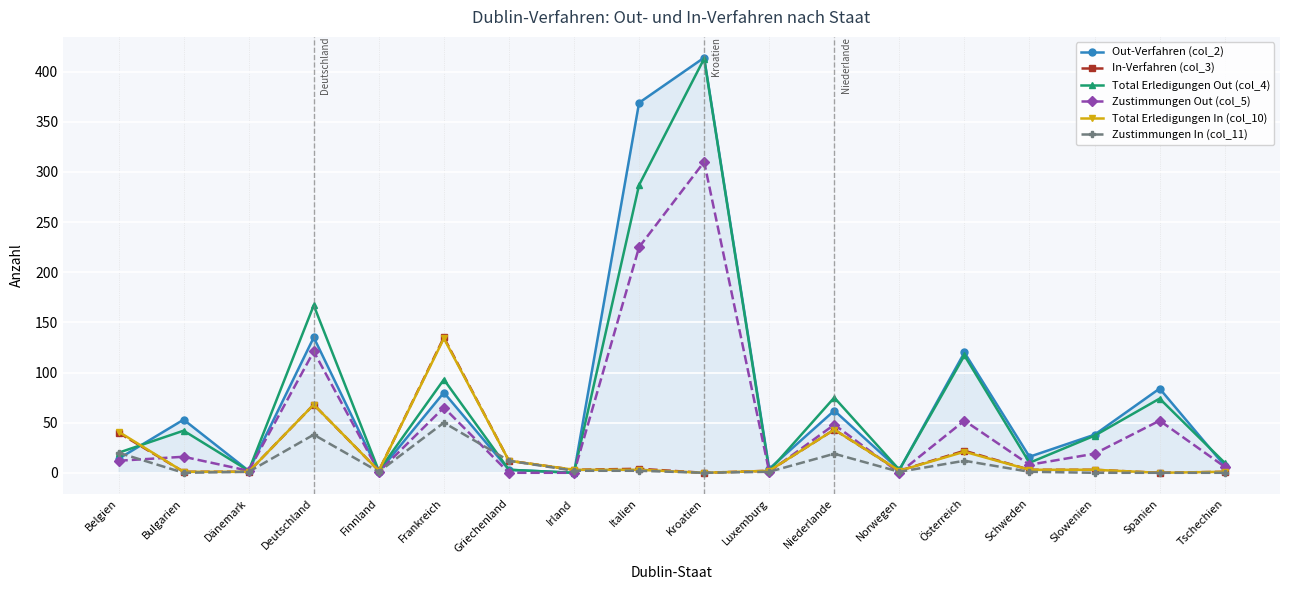

Where is Total Erledigungen Out (col_4) nearest to the value 206?

Deutschland